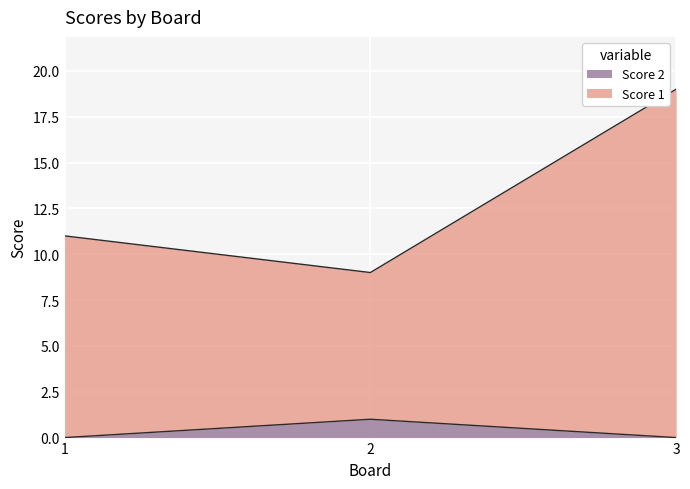

Reading left to right, extract all data points from this chart.

Score 1: 11	9	19
Score 2: 0	1	0